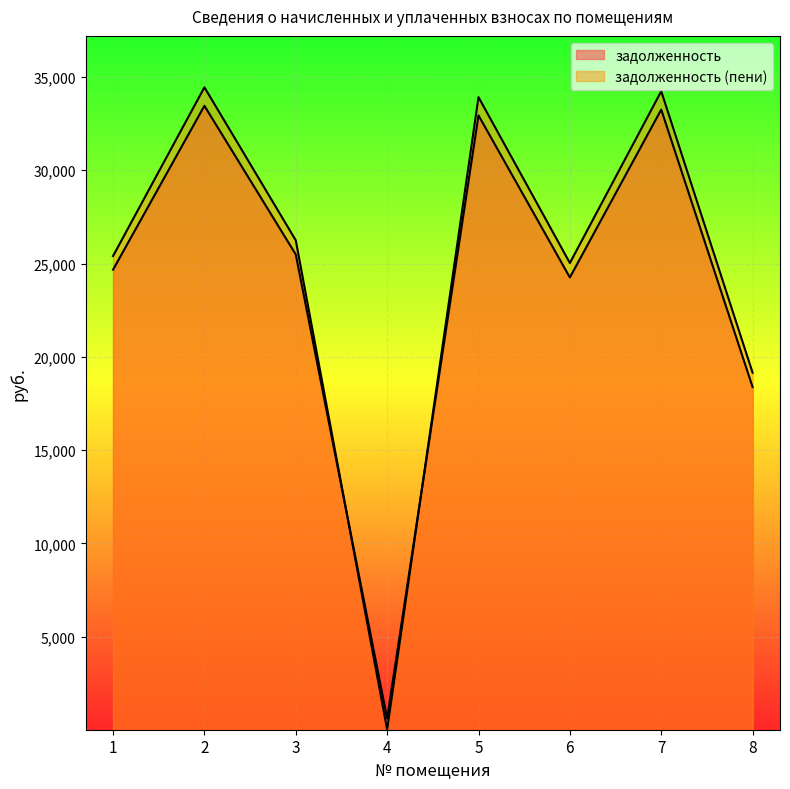

Rank the categories by задолженность value from lowest to highest.

4, 8, 6, 1, 3, 5, 7, 2